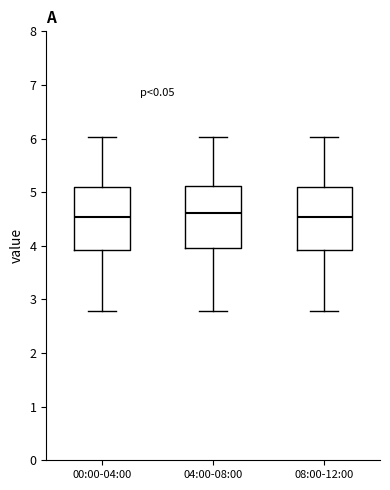

Reading left to right, transcribe this box plot: for each box, give where its median line is, the range the box spans, and where its two whiskers end, as read against the y-axis. The values are not printed on the chart, so give them approximately, as read against the axis.

00:00-04:00: median 4.5, box 3.9 to 5.1, whiskers 2.8 to 6.0
04:00-08:00: median 4.6, box 4.0 to 5.1, whiskers 2.8 to 6.0
08:00-12:00: median 4.5, box 3.9 to 5.1, whiskers 2.8 to 6.0